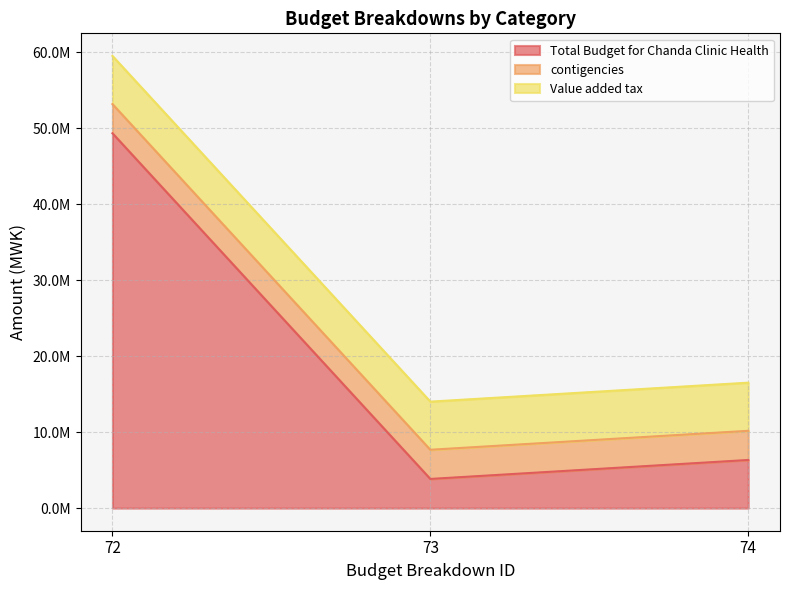

Rank the series at 73 from lowest to highest value.

Total Budget for Chanda Clinic Health, contigencies, Value added tax